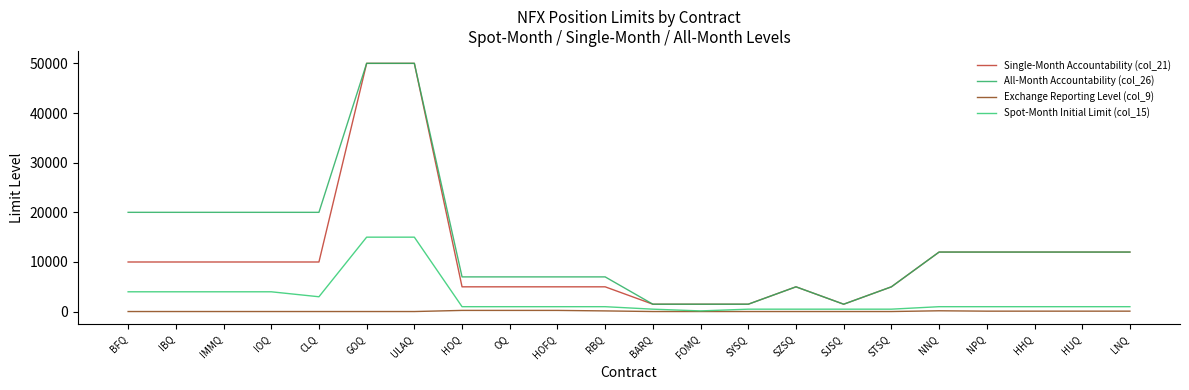

What is the difference between the Exchange Reporting Level (col_9) values at HHQ and GOQ?

75